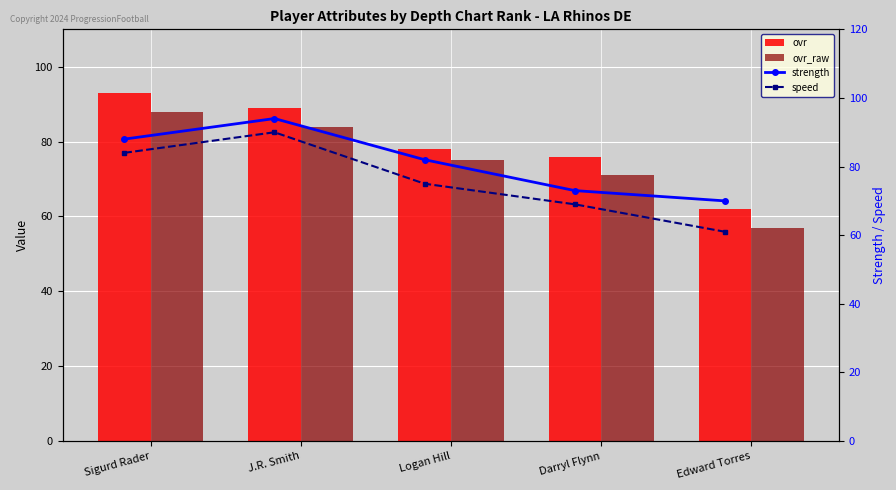

Is it true that ovr_raw equals 93 at Edward Torres?

False